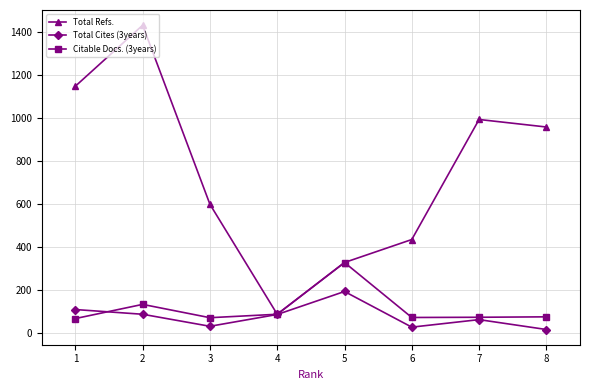

Which label corresponds to the largest value in the chart?

2